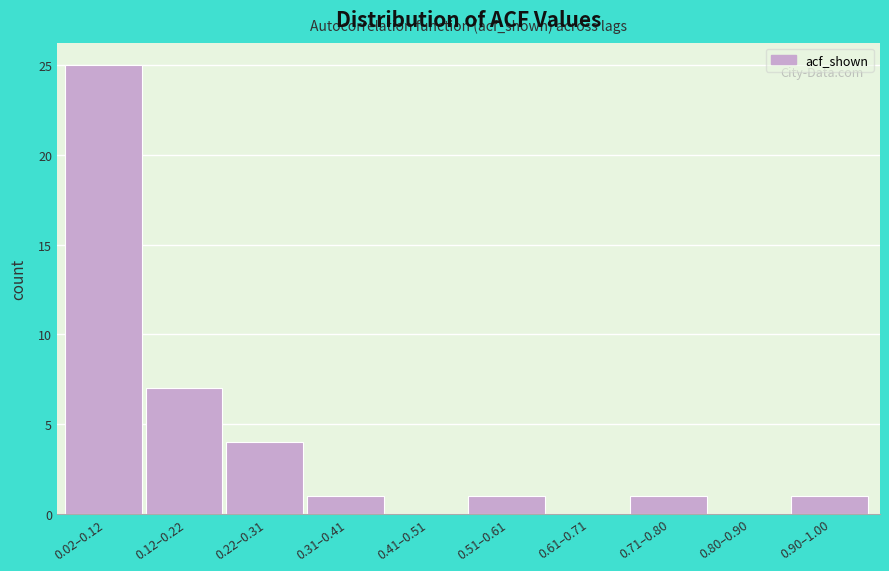

Reading left to right, extract all data points from this chart.

0.02–0.12=25	0.12–0.22=7	0.22–0.31=4	0.31–0.41=1	0.41–0.51=0	0.51–0.61=1	0.61–0.71=0	0.71–0.80=1	0.80–0.90=0	0.90–1.00=1